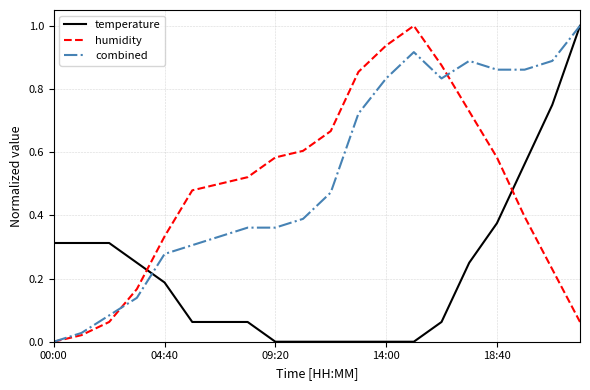

Is this an area chart (filled region under the line)?

No